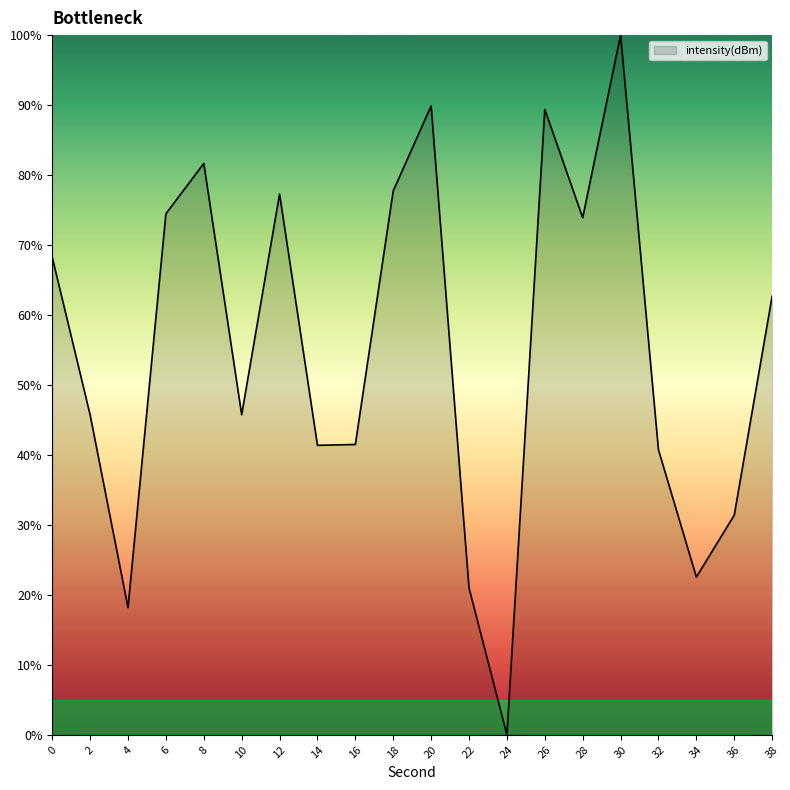

What is the change in value from 28 to 32?

-33.2